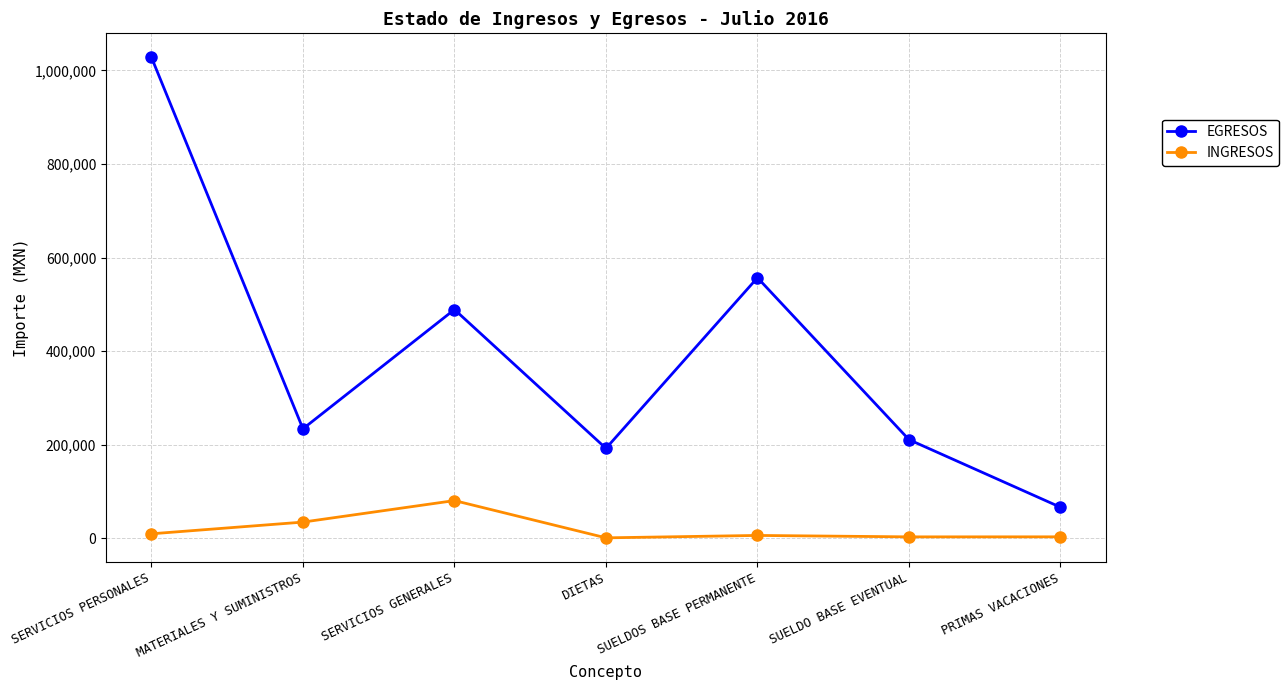

The EGRESOS series shows 350421.3 at SUELDOS BASE PERMANENTE. True or false?

False